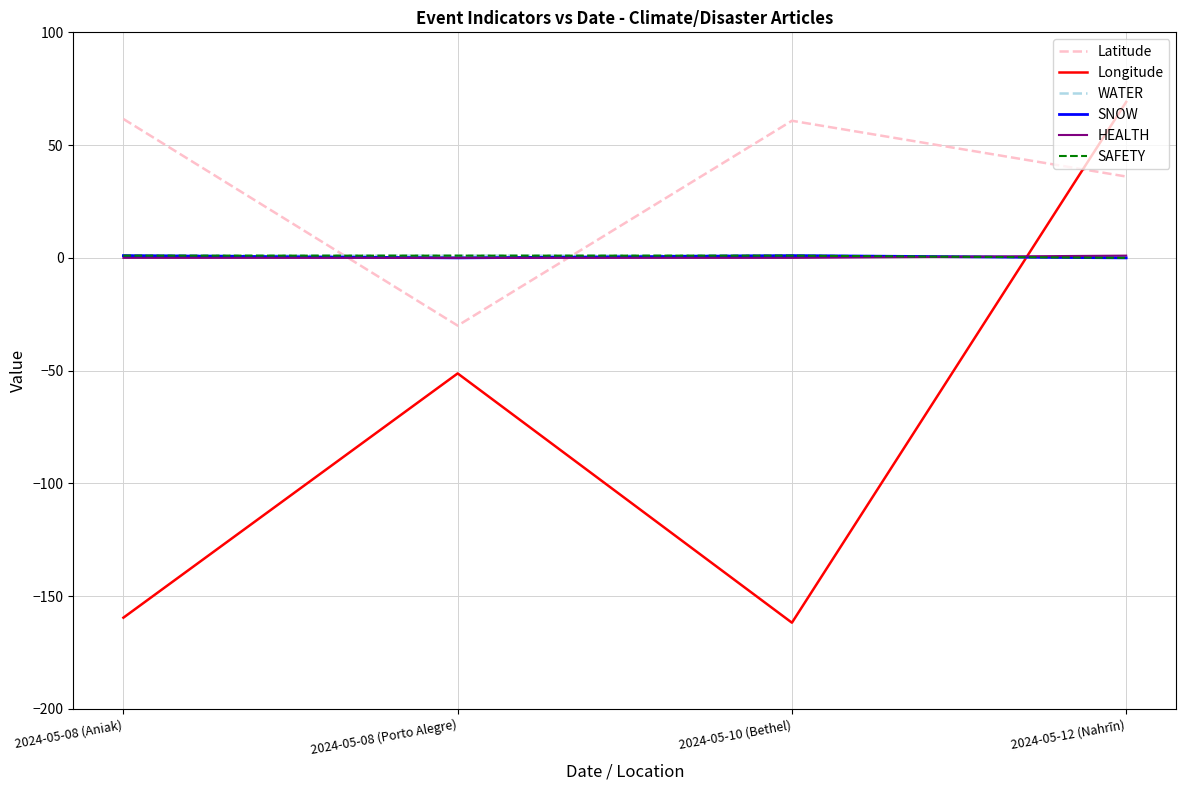

Where is WATER nearest to the value 0?

2024-05-12 (Nahrīn)